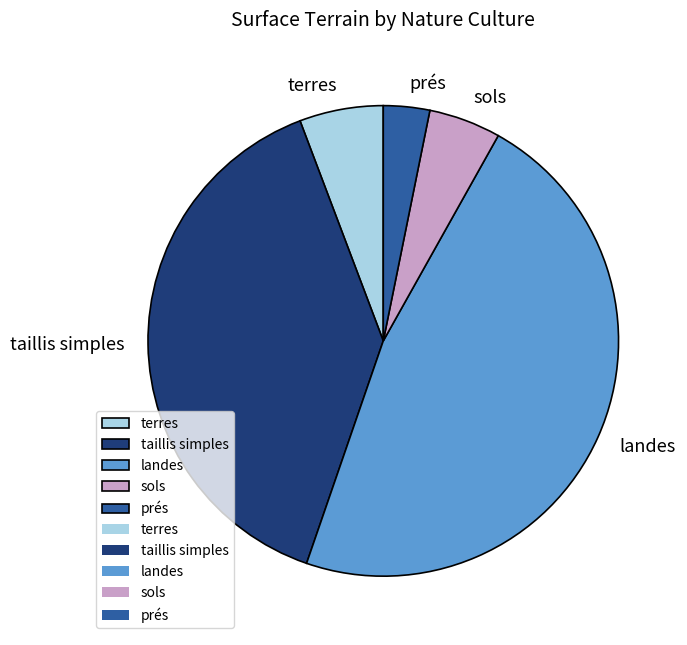

Is the sum of prés and taillis simples greater than half?

No